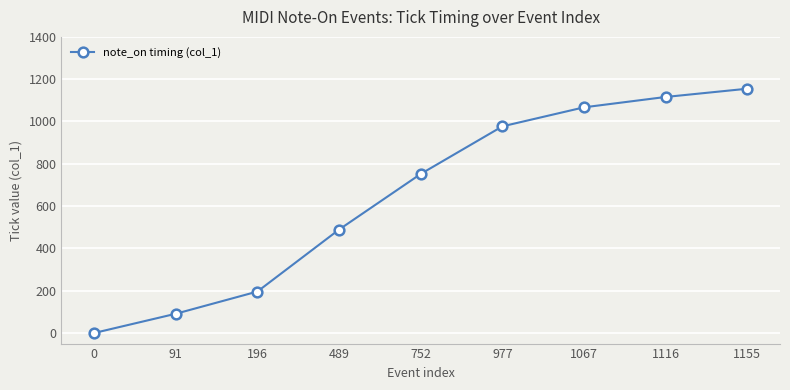

At which label is the value closest to 577?

489